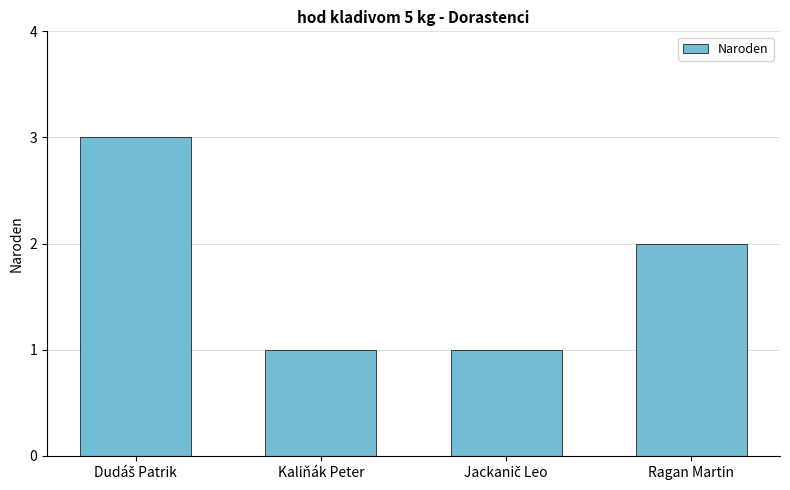

Is it true that the value at Kaliňák Peter is 0?

False